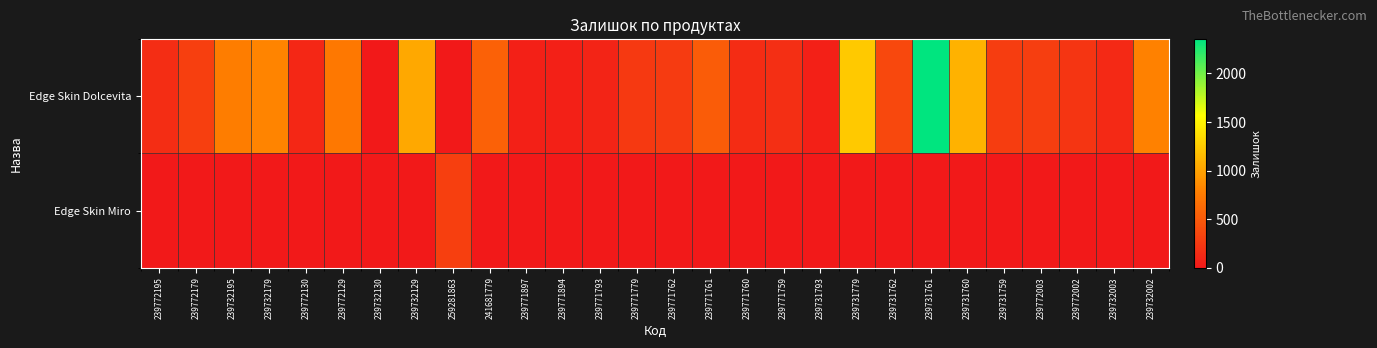

What is the total value across all series at 259281863?

298